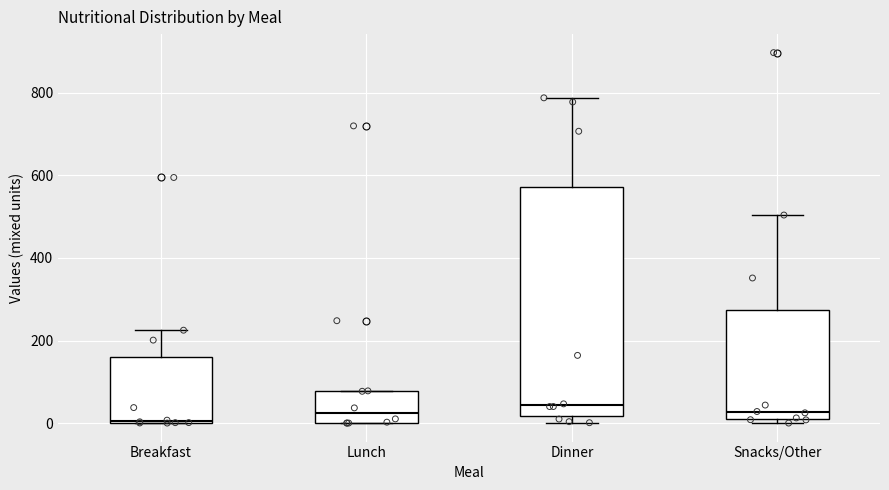

Reading left to right, read every box against the y-axis: the position of its median line, the range the box covers, and the ends of its whiskers. The values are not printed on the chart, so give them approximately, as read against the axis.

Breakfast: median 0, box 0 to 160, whiskers 0 to 220
Lunch: median 20, box 0 to 80, whiskers 0 to 80
Dinner: median 40, box 20 to 580, whiskers 0 to 780
Snacks/Other: median 20, box 0 to 280, whiskers 0 (just below the box's lower edge) to 500